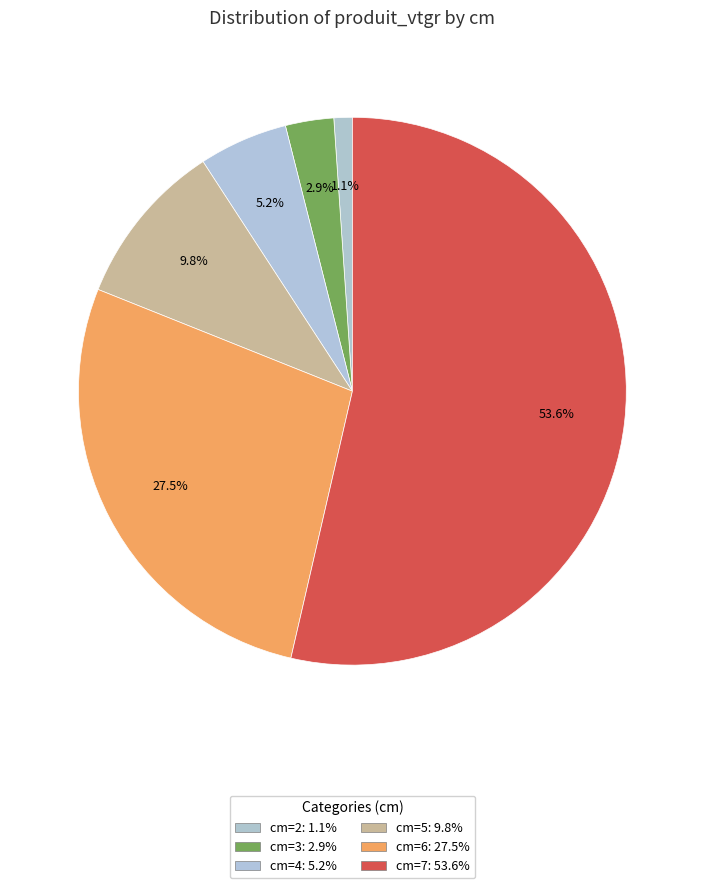

Count the number of slices in the pie.

6